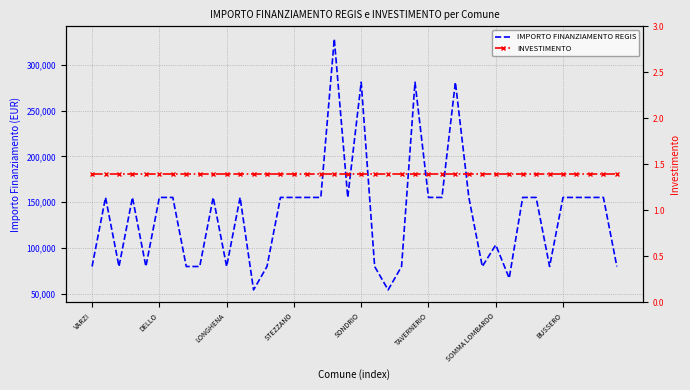

What is the total value across all series at LONGHENA?

79923.4